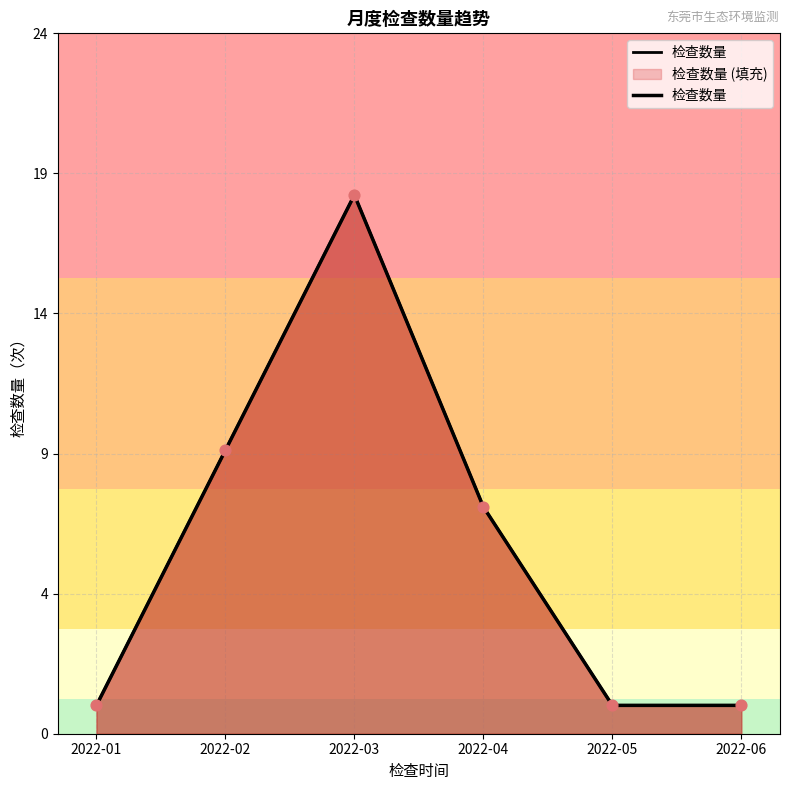

Between 2022-06 and 2022-03, which is larger?

2022-03